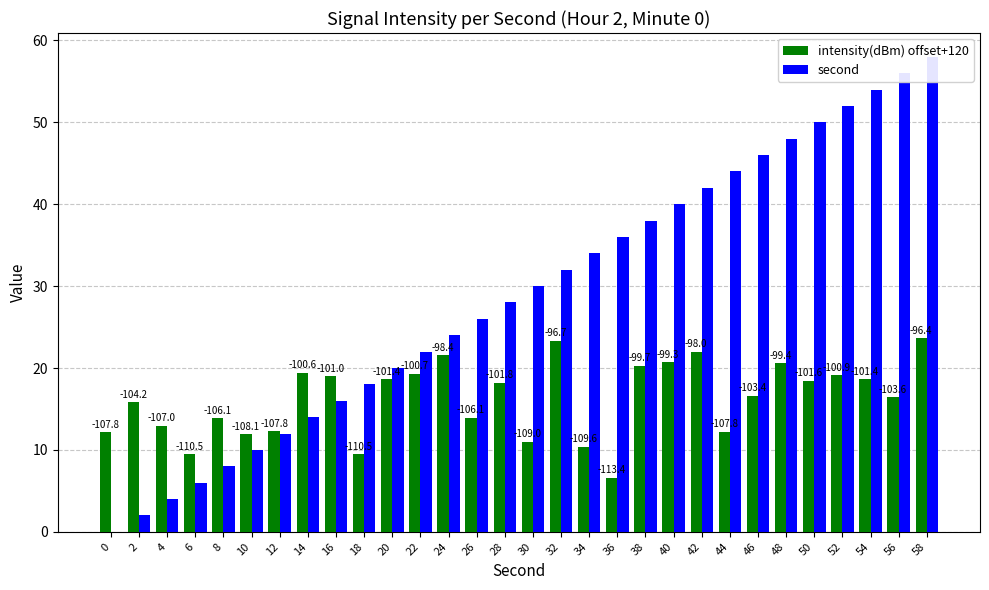

How many groups of bars are there?

30